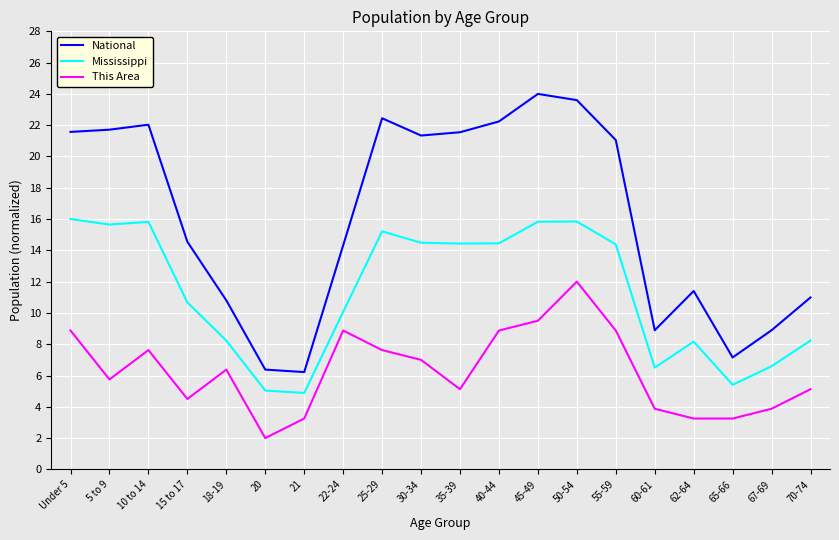

What is the spread (max minus min) of values at 20?

4.4